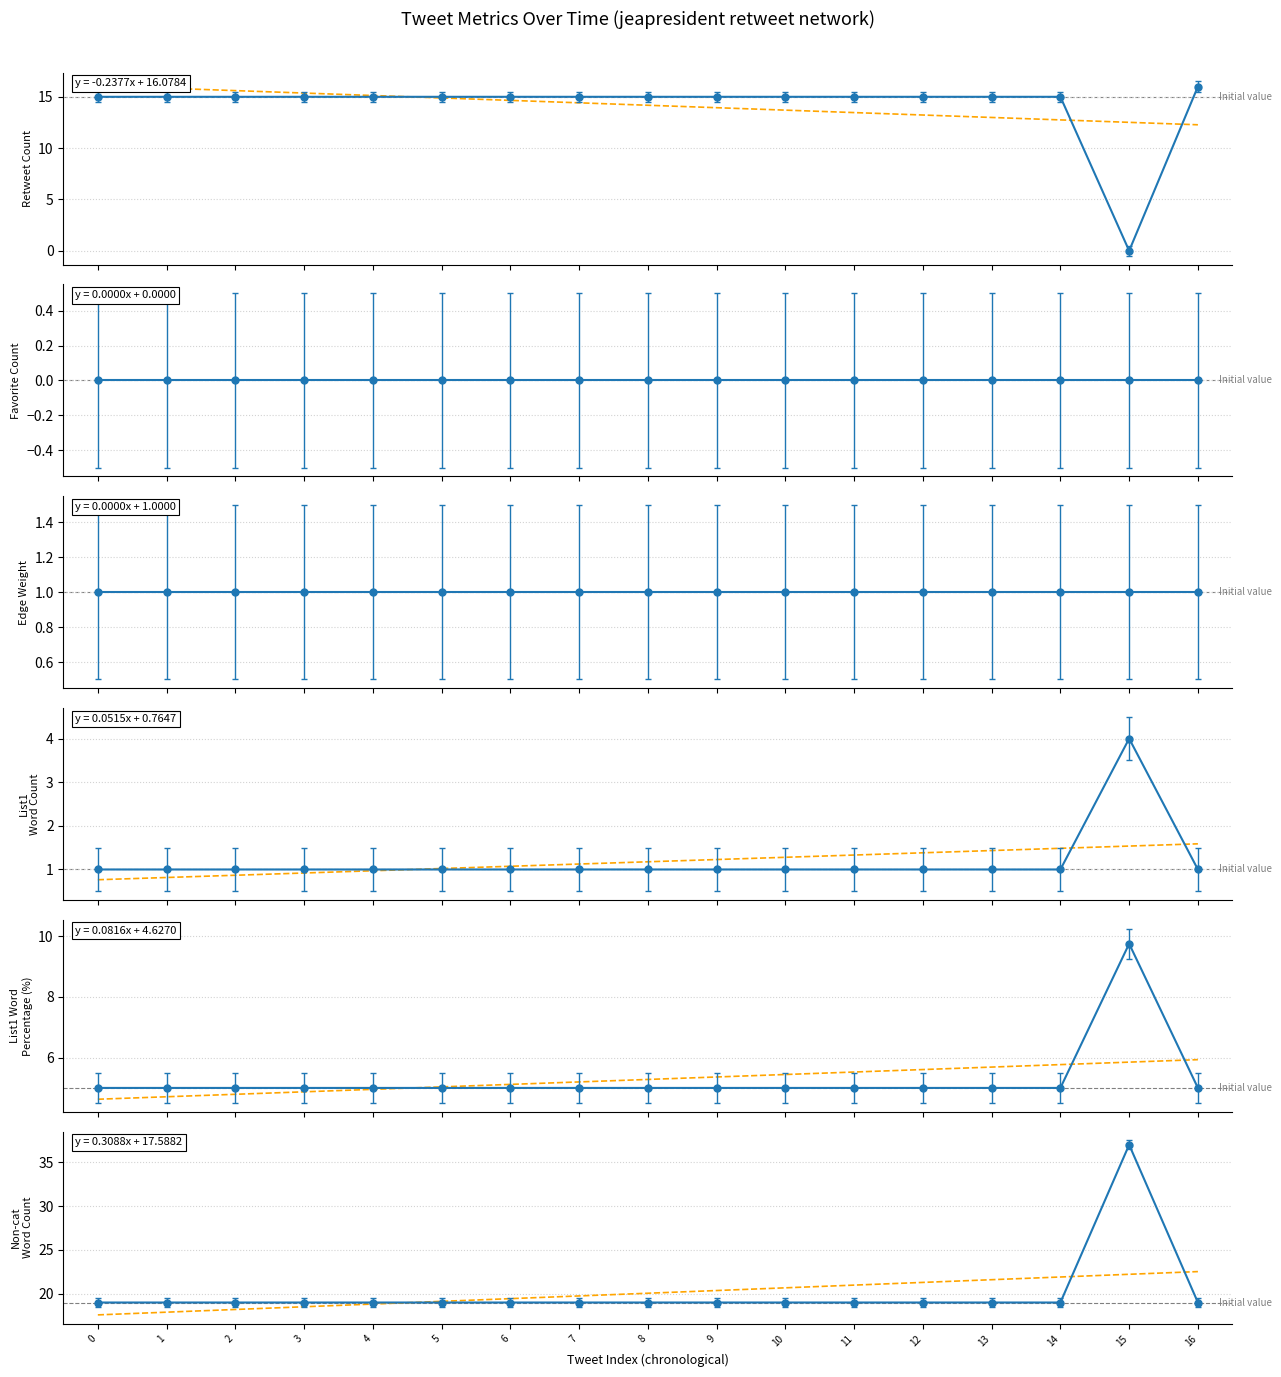

List the series in order of their peak value, highest first.

Non-cat Word Count, Retweet Count, List1 Word Percentage, List1 Word Count, Edge Weight, Favorite Count